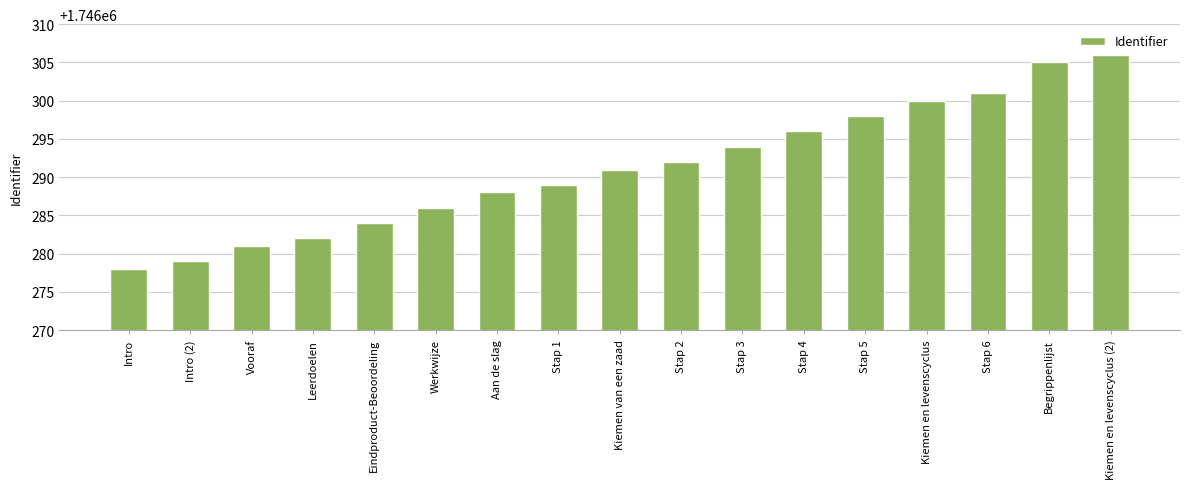

List the labels in order of value, largest first.

Kiemen en levenscyclus (2), Begrippenlijst, Stap 6, Kiemen en levenscyclus, Stap 5, Stap 4, Stap 3, Stap 2, Kiemen van een zaad, Stap 1, Aan de slag, Werkwijze, Eindproduct-Beoordeling, Leerdoelen, Vooraf, Intro (2), Intro